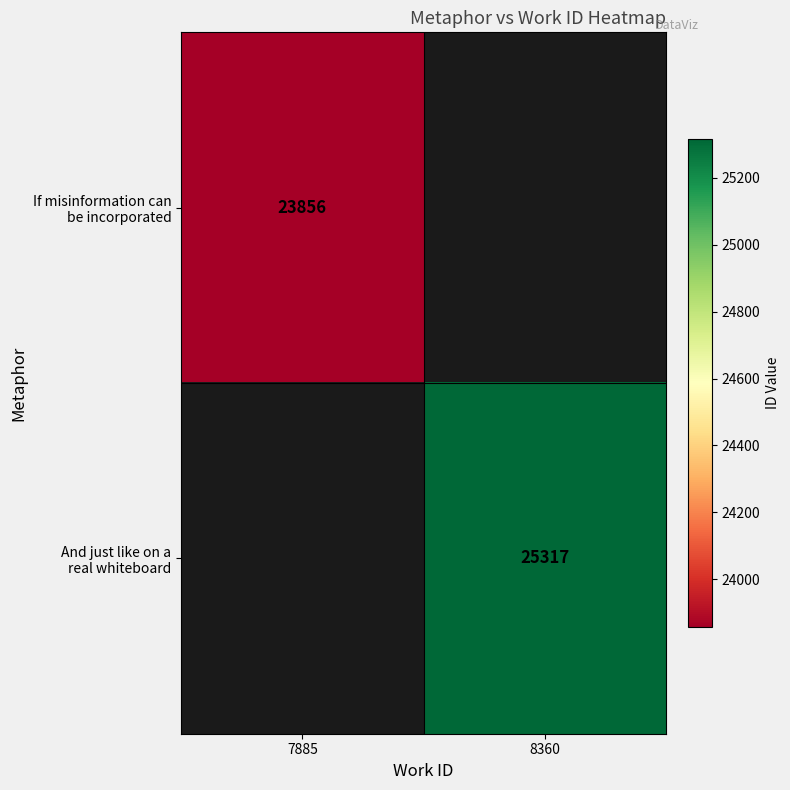

Is the value of And just like on a real whiteboard at 8360 greater than the value of If misinformation can be incorporated at 7885?

Yes